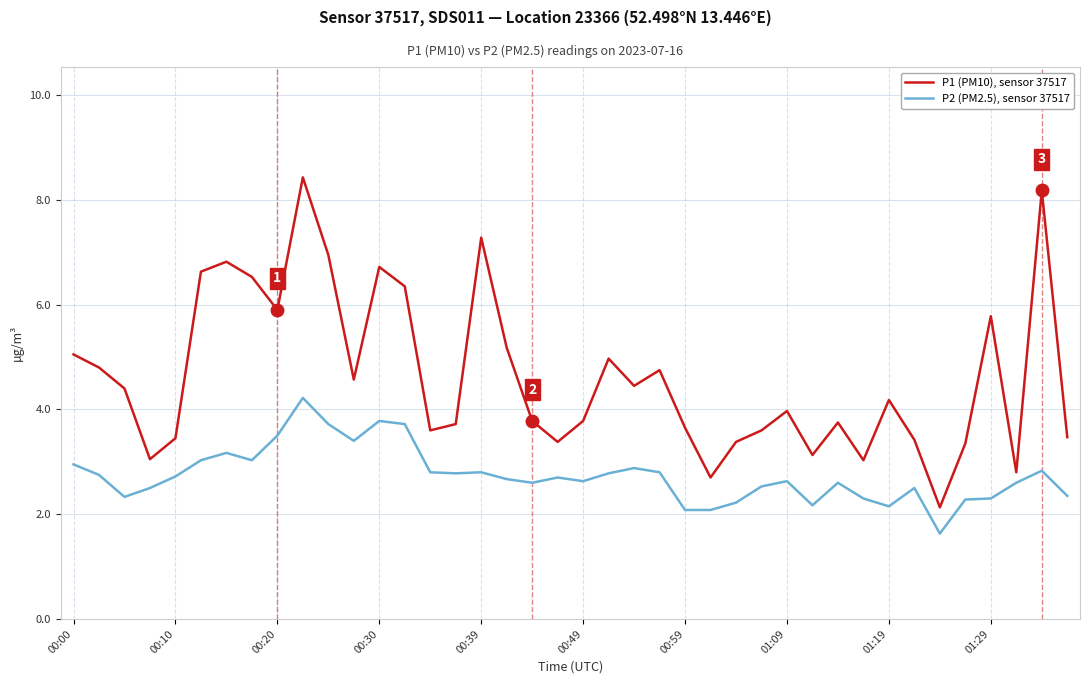

What is the difference between the maximum and minimum values in the P1 (PM10), sensor 37517 series?

6.3